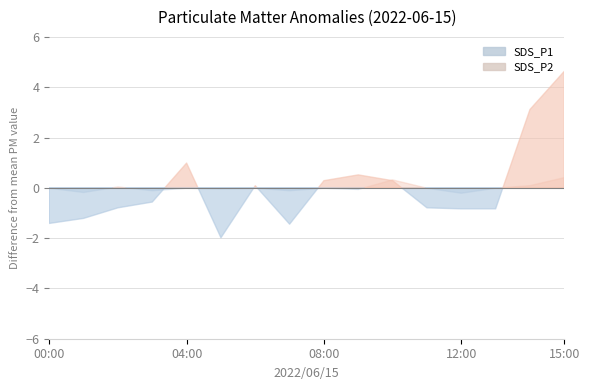

At which category does SDS_P2 reach its first local valley?

01:00